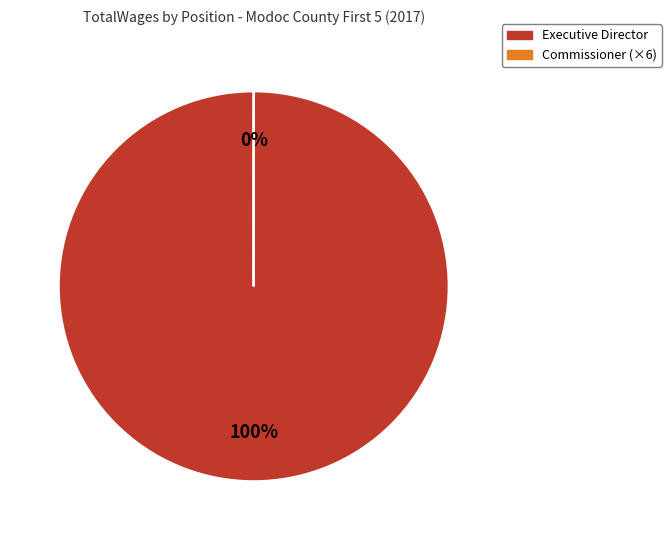

Which category has the biggest portion of the pie?

Executive Director